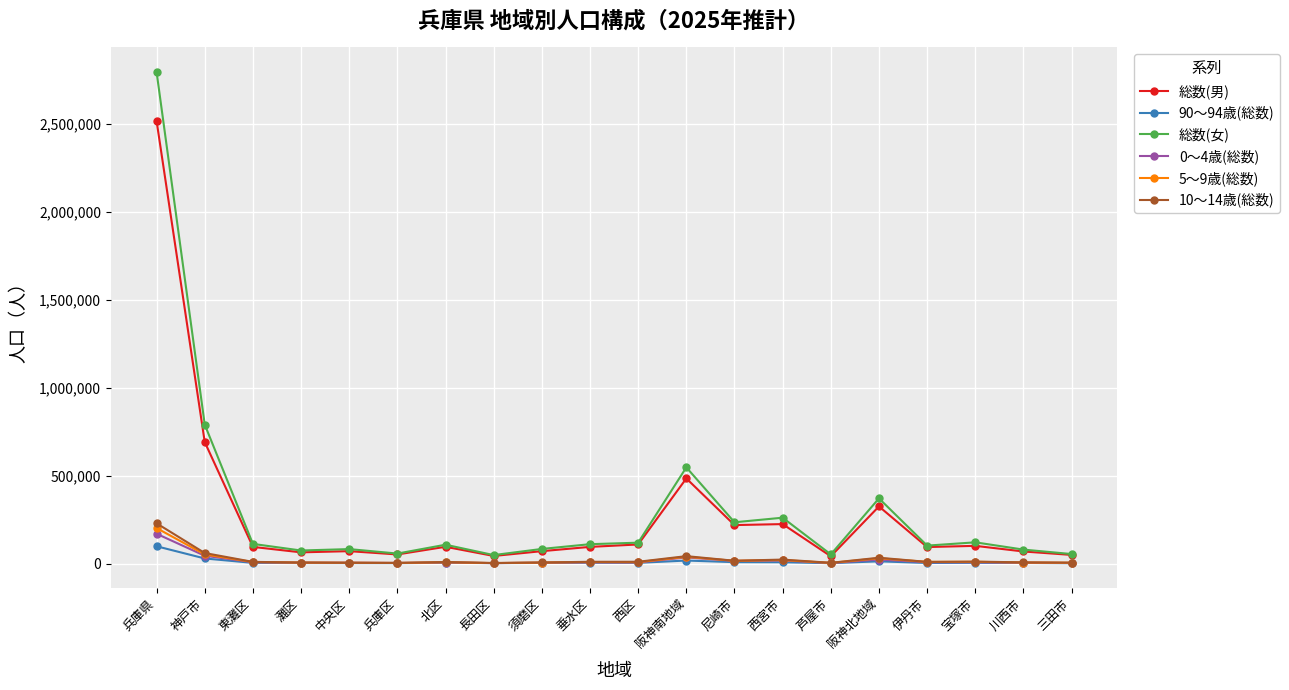

What is the average value of the 10～14歳(総数) series?

24776